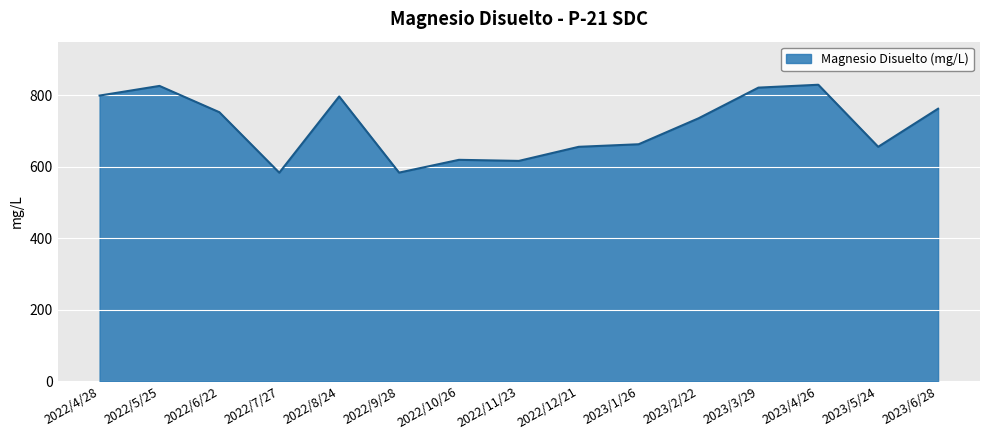

How many lines are shown in the chart?

1